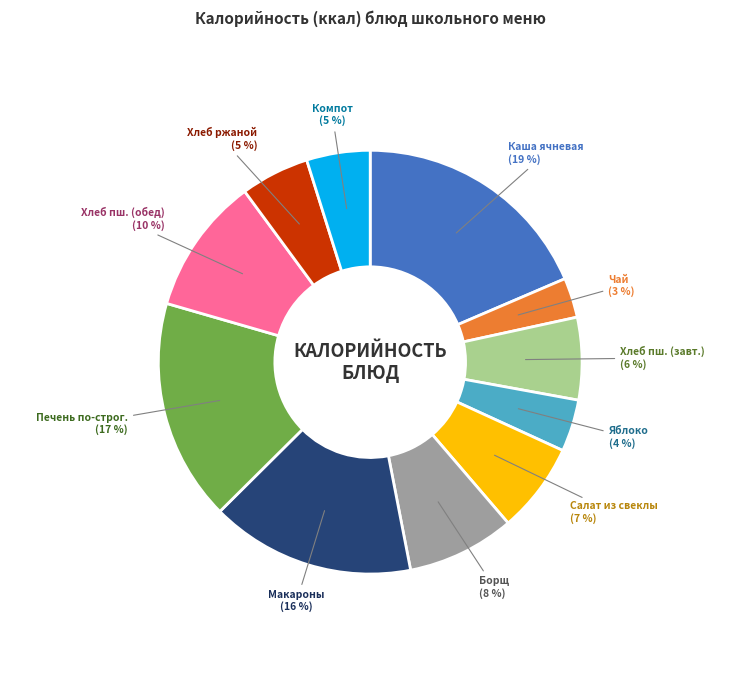

Which slice is the largest?

Каша ячневая